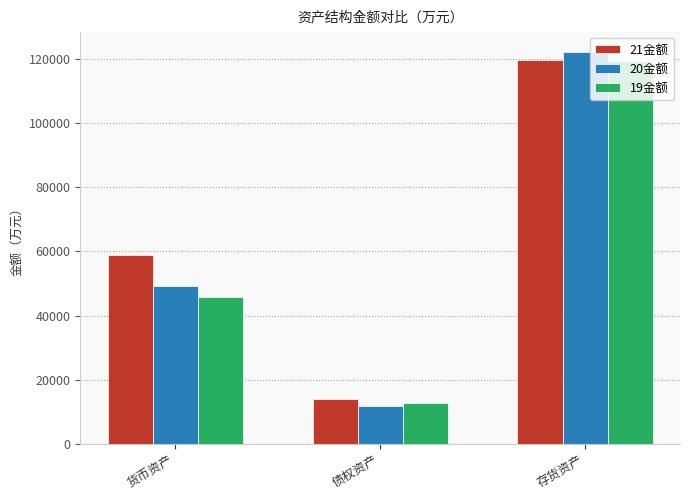

Rank the series at 货币资产 from lowest to highest value.

19金额, 20金额, 21金额